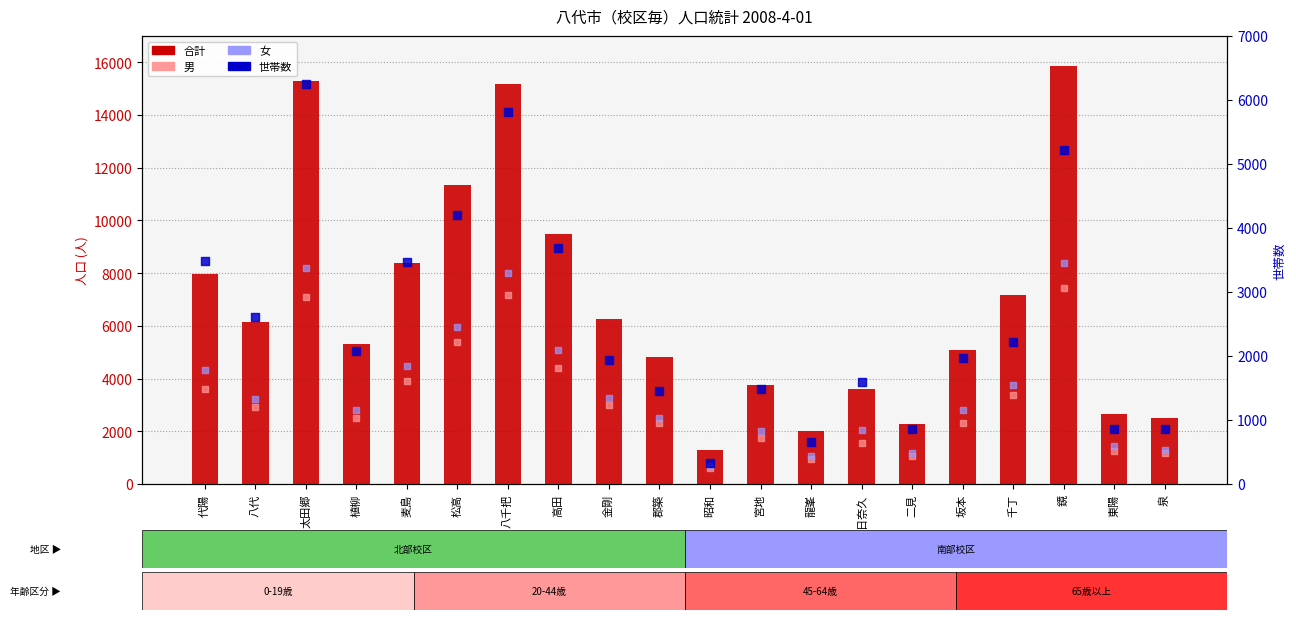

Which series has the largest Y range (max minus min)?

合計